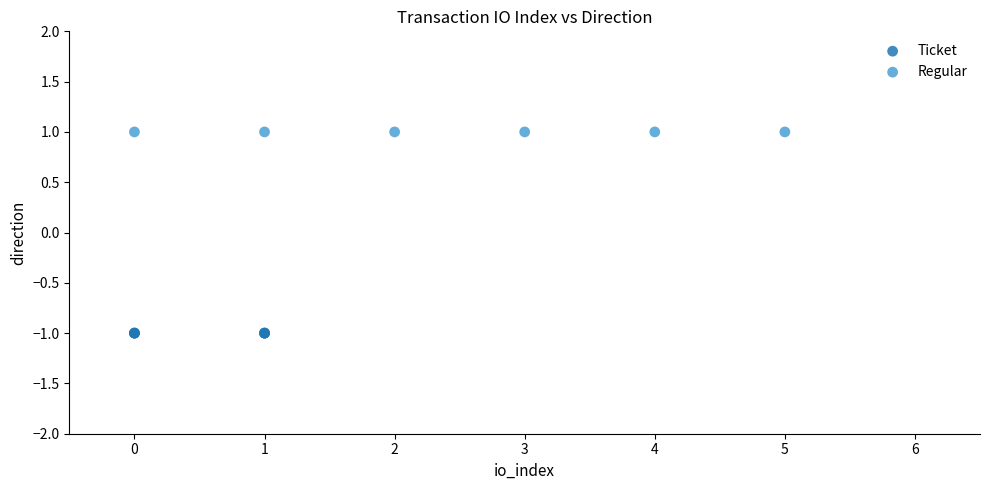

Which series contains the lowest Y value?

Ticket